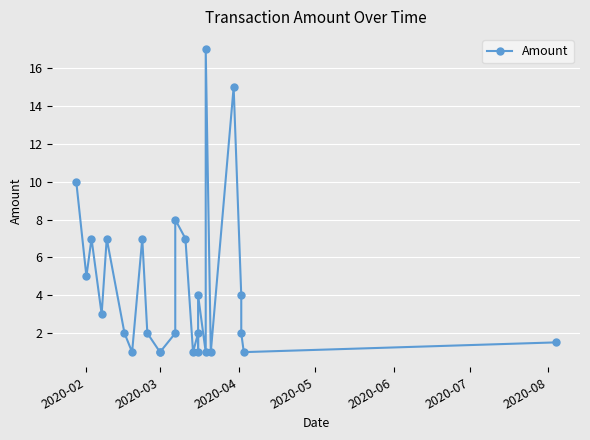

How many interior local valleys (lower than both neighbors) does the data have?

8